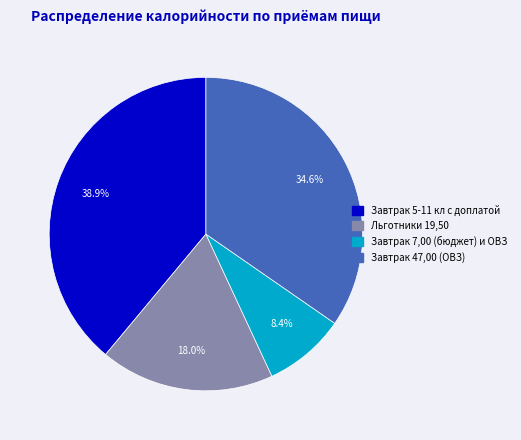

To the nearest percent, what percentage of the pie is Завтрак 47,00 (ОВЗ)?

35%